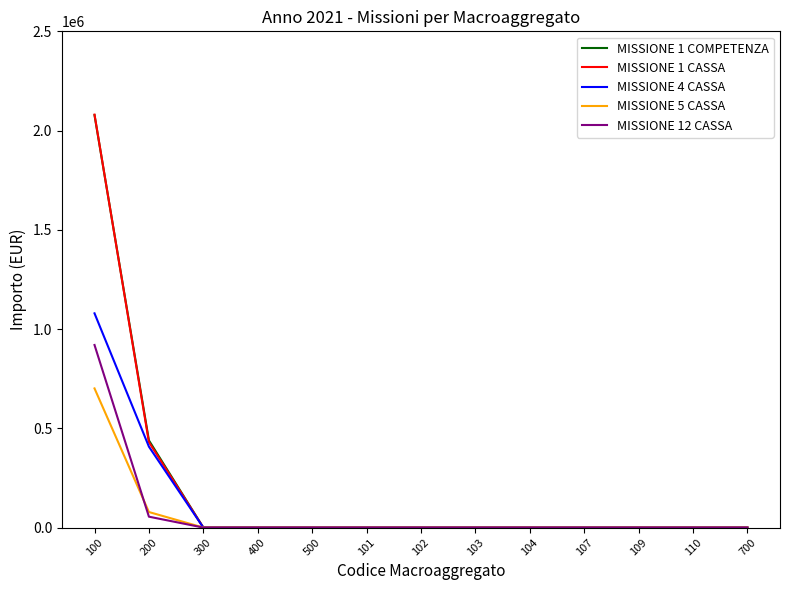

Which category has the highest value across all series?

100